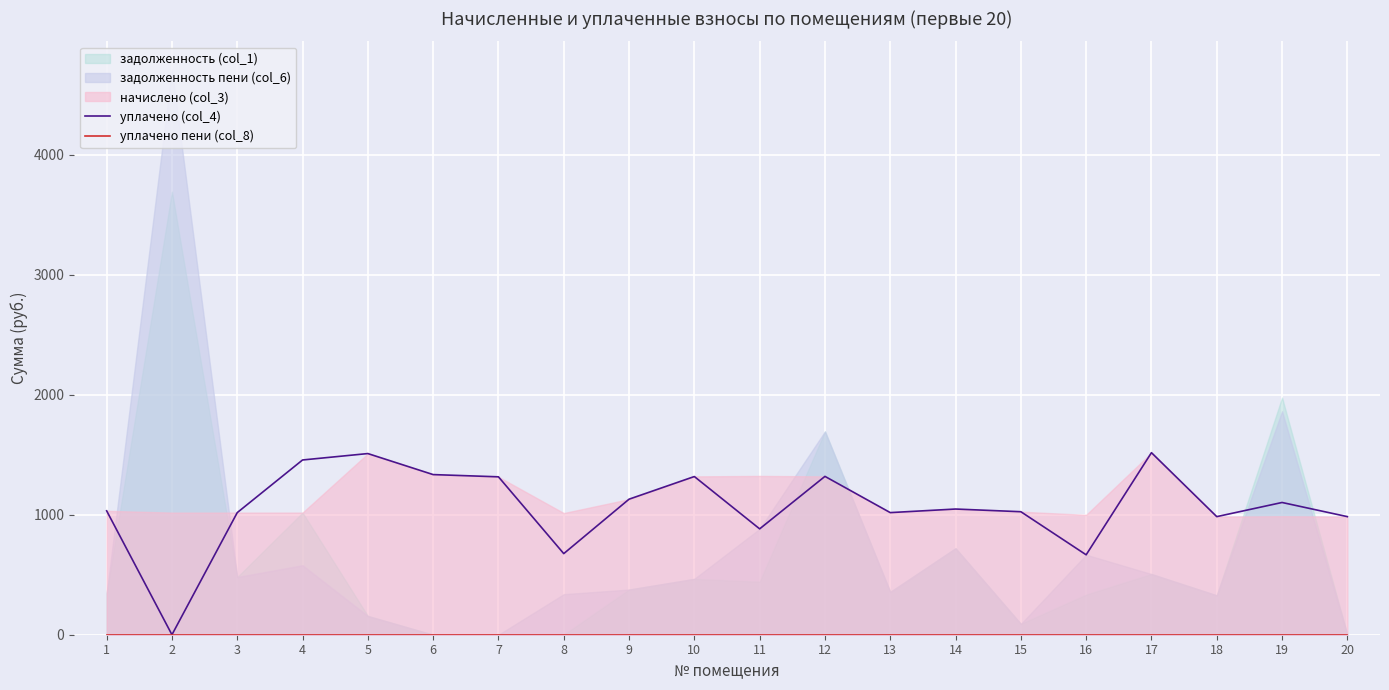

What is the maximum value for уплачено (col_4)?

1516.5